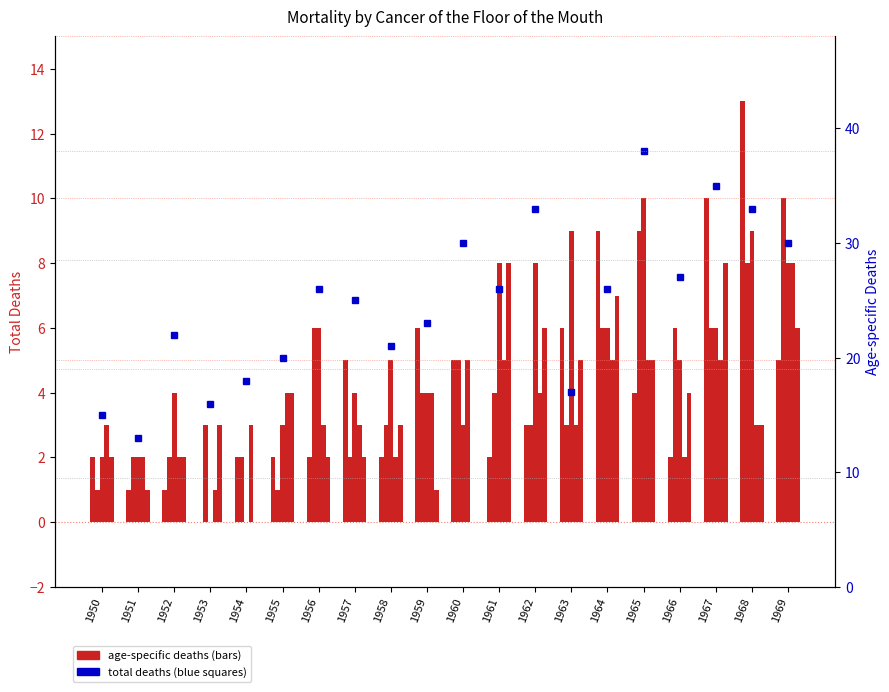

At how many categories does at least one series exceed 33?

2